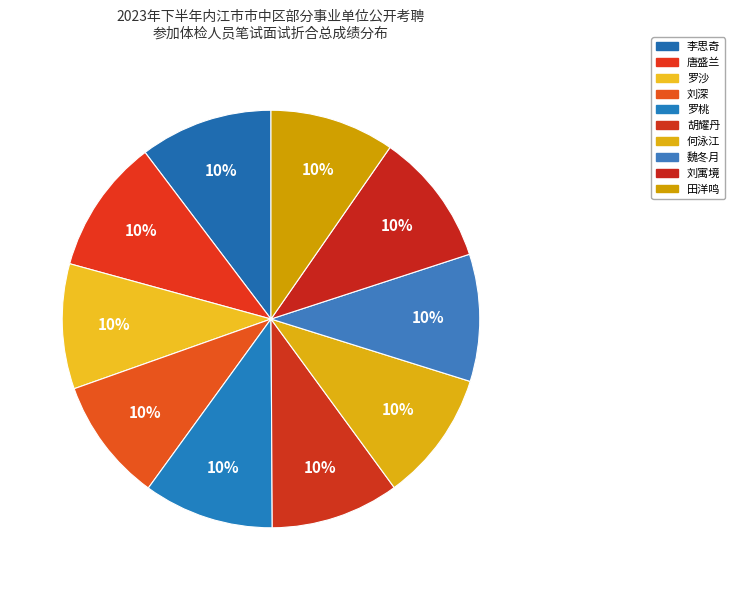

To the nearest percent, what is the combined percentage of 罗桃 and 罗沙?

20%